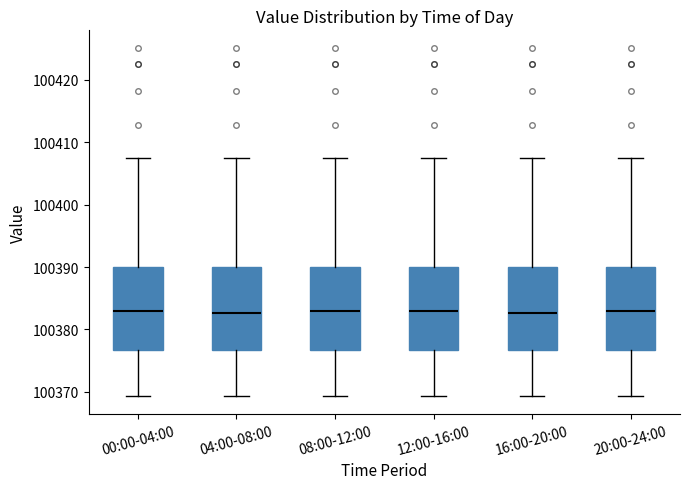

Reading left to right, transcribe this box plot: for each box, give where its median line is, the range the box spans, and where its two whiskers end, as read against the y-axis. The values are not printed on the chart, so give them approximately, as read against the axis.

00:00-04:00: median 100383, box 100377 to 100390, whiskers 100369 to 100408
04:00-08:00: median 100383, box 100377 to 100390, whiskers 100369 to 100408
08:00-12:00: median 100383, box 100377 to 100390, whiskers 100369 to 100408
12:00-16:00: median 100383, box 100377 to 100390, whiskers 100369 to 100408
16:00-20:00: median 100383, box 100377 to 100390, whiskers 100369 to 100408
20:00-24:00: median 100383, box 100377 to 100390, whiskers 100369 to 100408